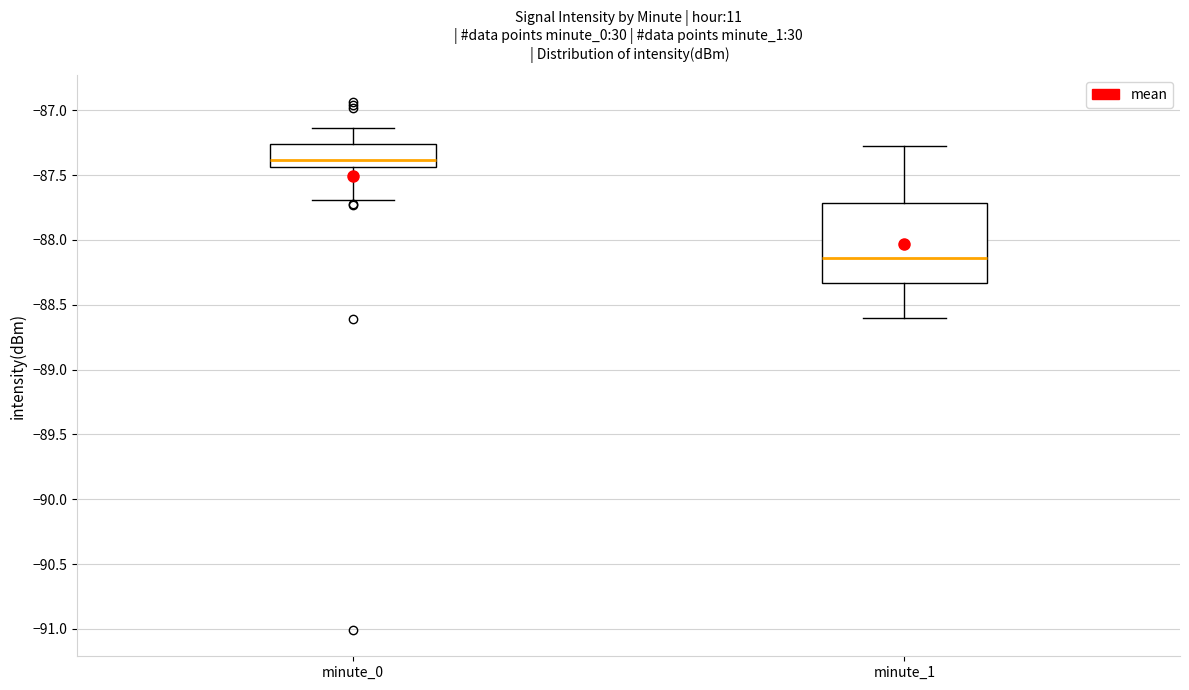

Where is the upper edge of the box for minute_1 on the y-axis? The values are not printed on the chart, so give them approximately, as read against the axis.

-87.70